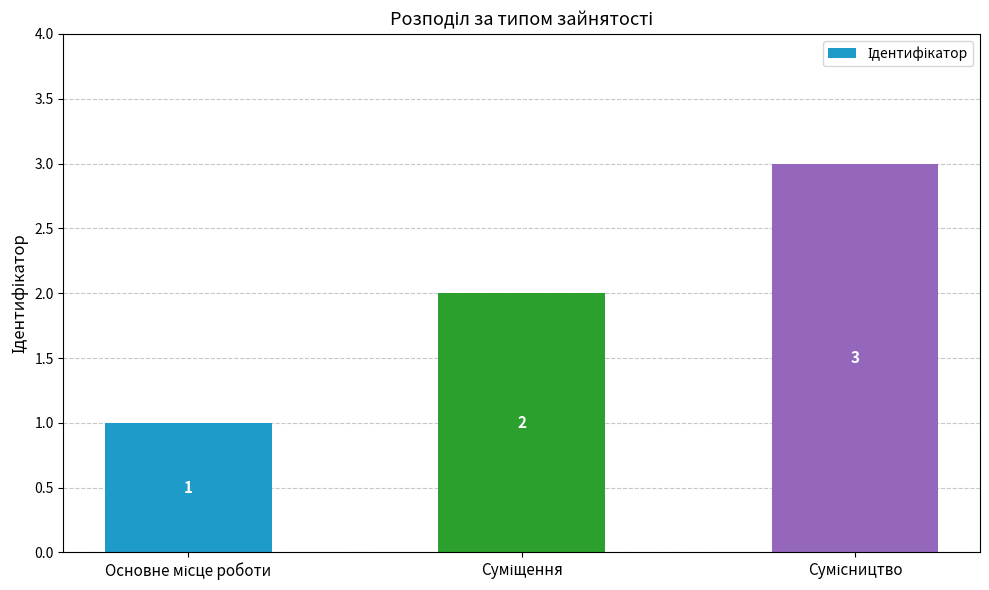

How many values are between 1 and 3?

3